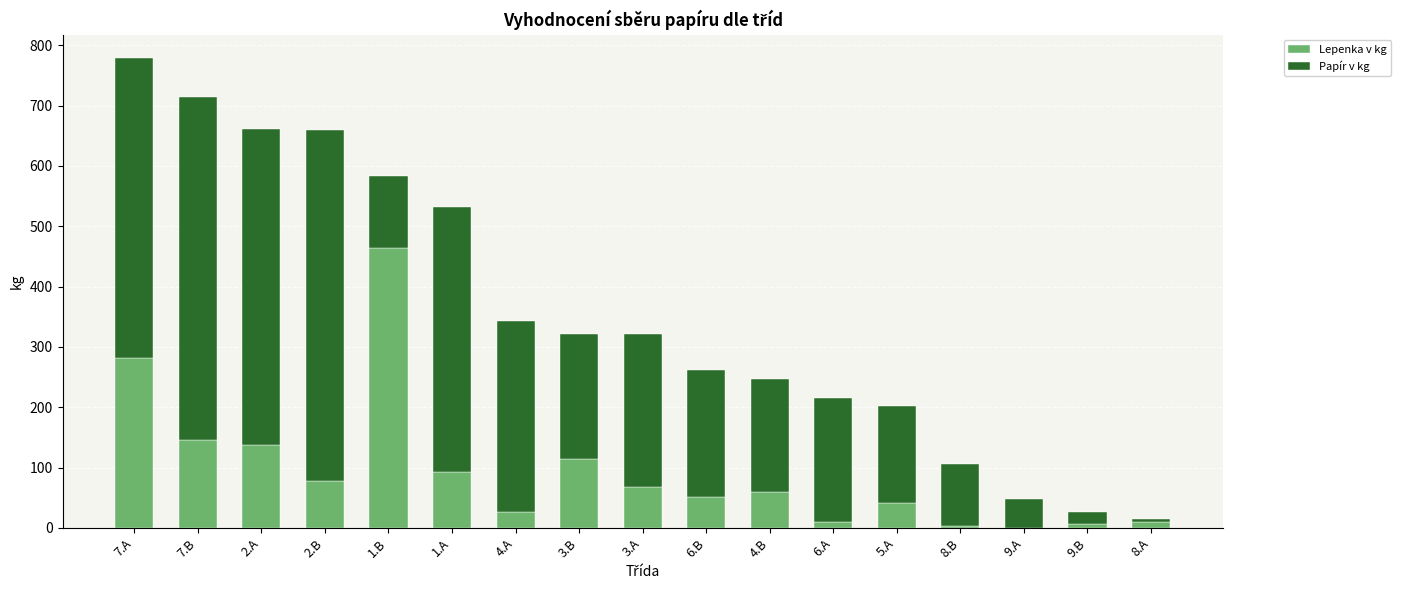

Where is Lepenka v kg nearest to the value 232?

7.A